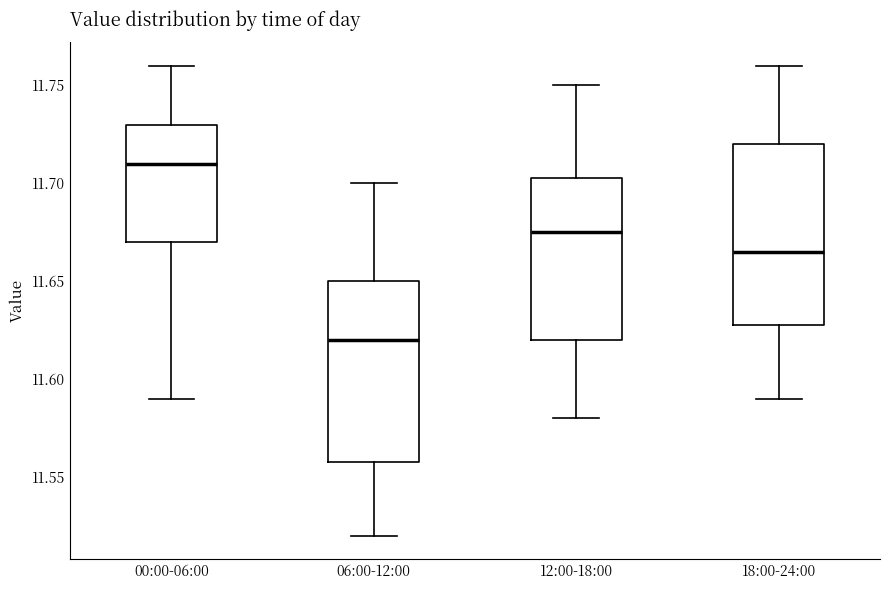

Which box has the lowest median line?

06:00-12:00